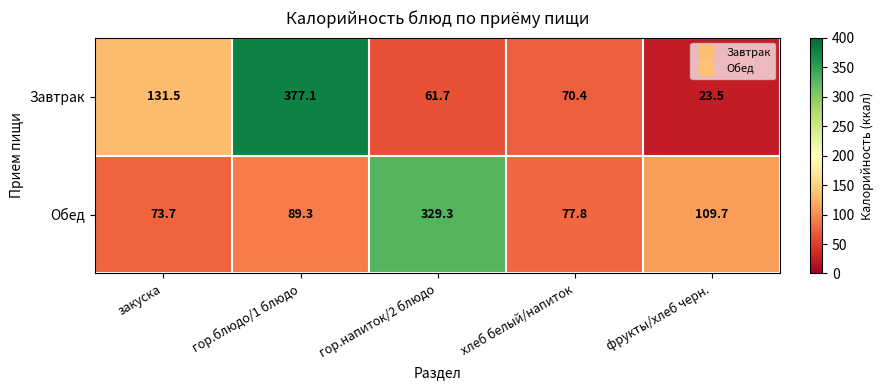

What is the total value across all series at гор.блюдо/1 блюдо?

466.4